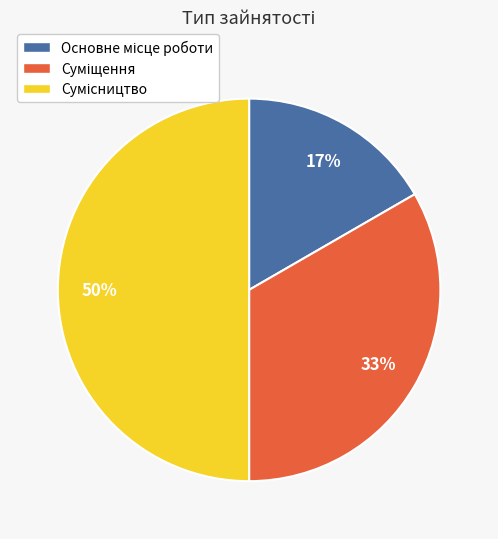

To the nearest percent, what is the difference between the largest and smallest slice percentages?

33%